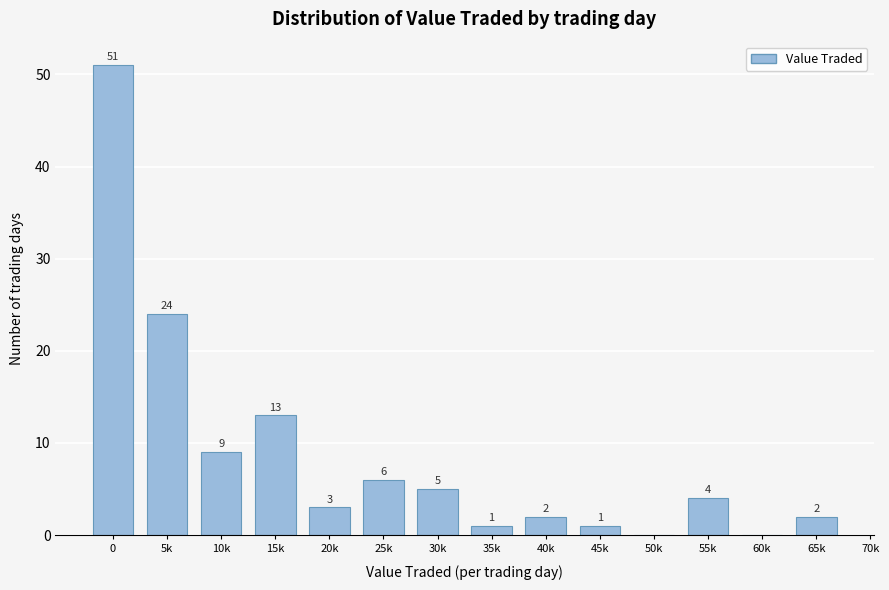

Reading right to left, list all the values displayed in this chart.

65k=2	60k=0	55k=4	50k=0	45k=1	40k=2	35k=1	30k=5	25k=6	20k=3	15k=13	10k=9	5k=24	0=51